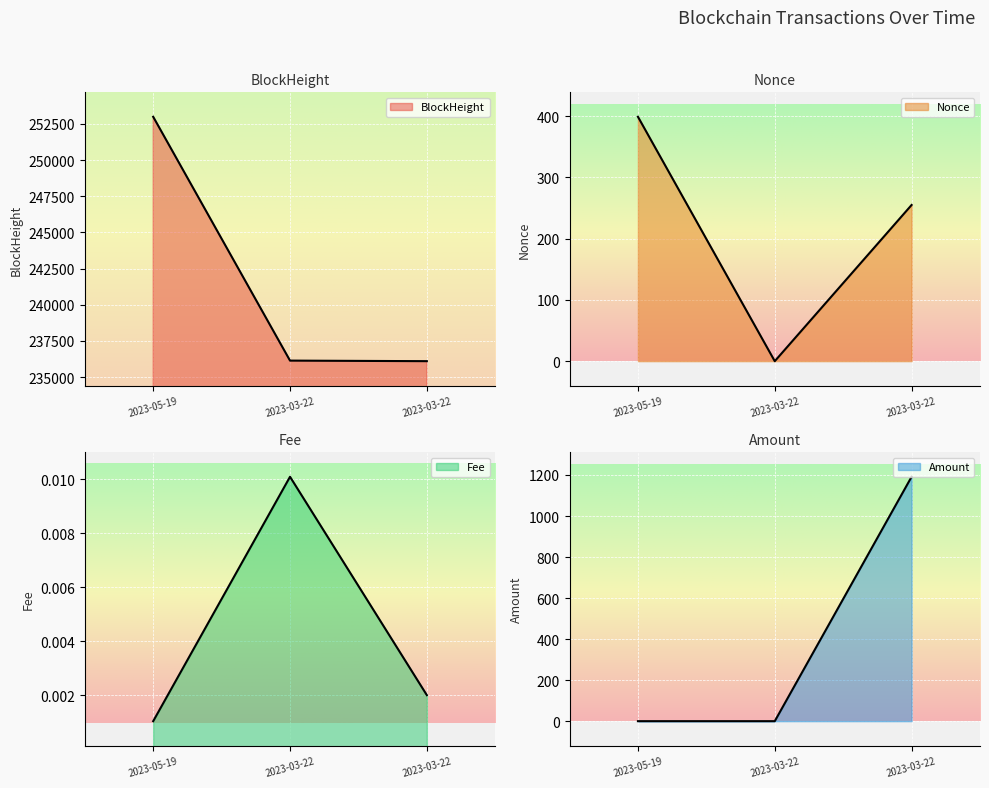

At how many categories does at least one series exceed 165115?

3